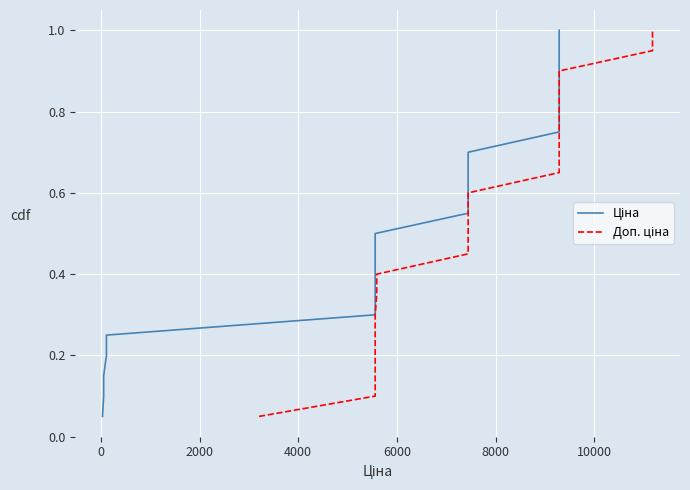

Count the number of categories in the chart.

20